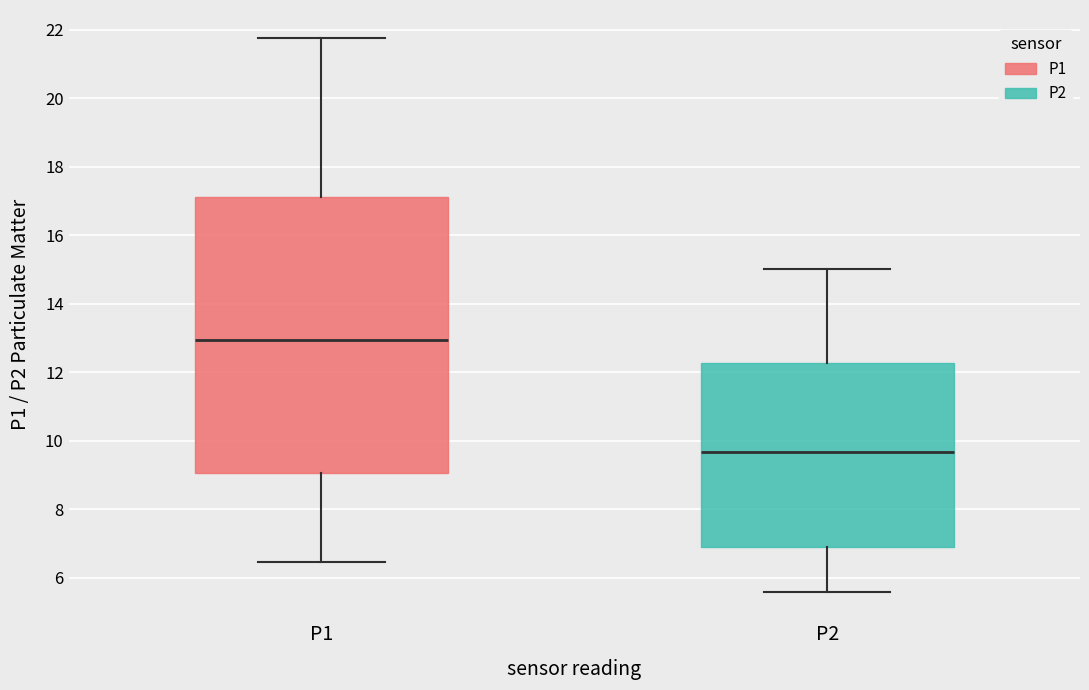

Where is the upper edge of the box for P1 on the y-axis? The values are not printed on the chart, so give them approximately, as read against the axis.

17.2